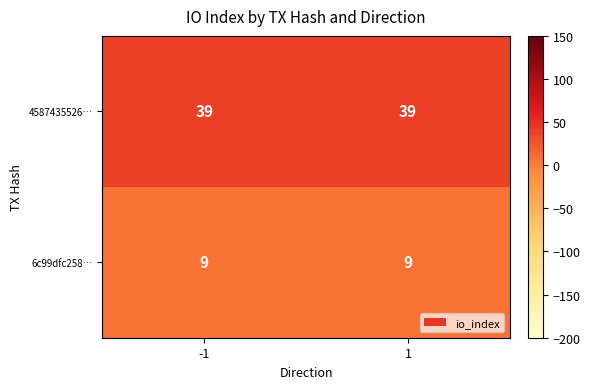

What value does the 6c99dfc258… series have at -1?

9